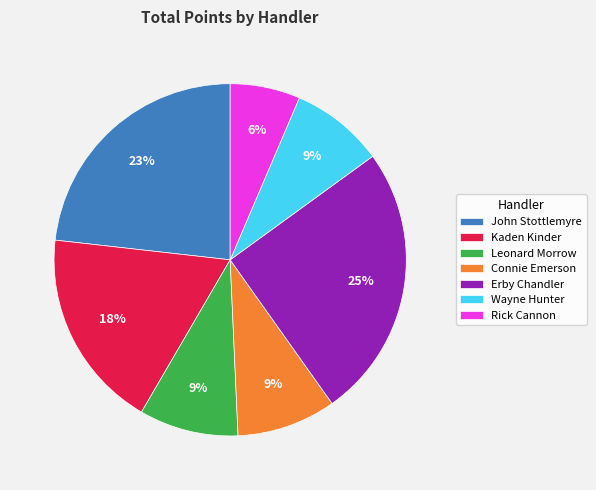

Is there a majority slice in this chart?

No